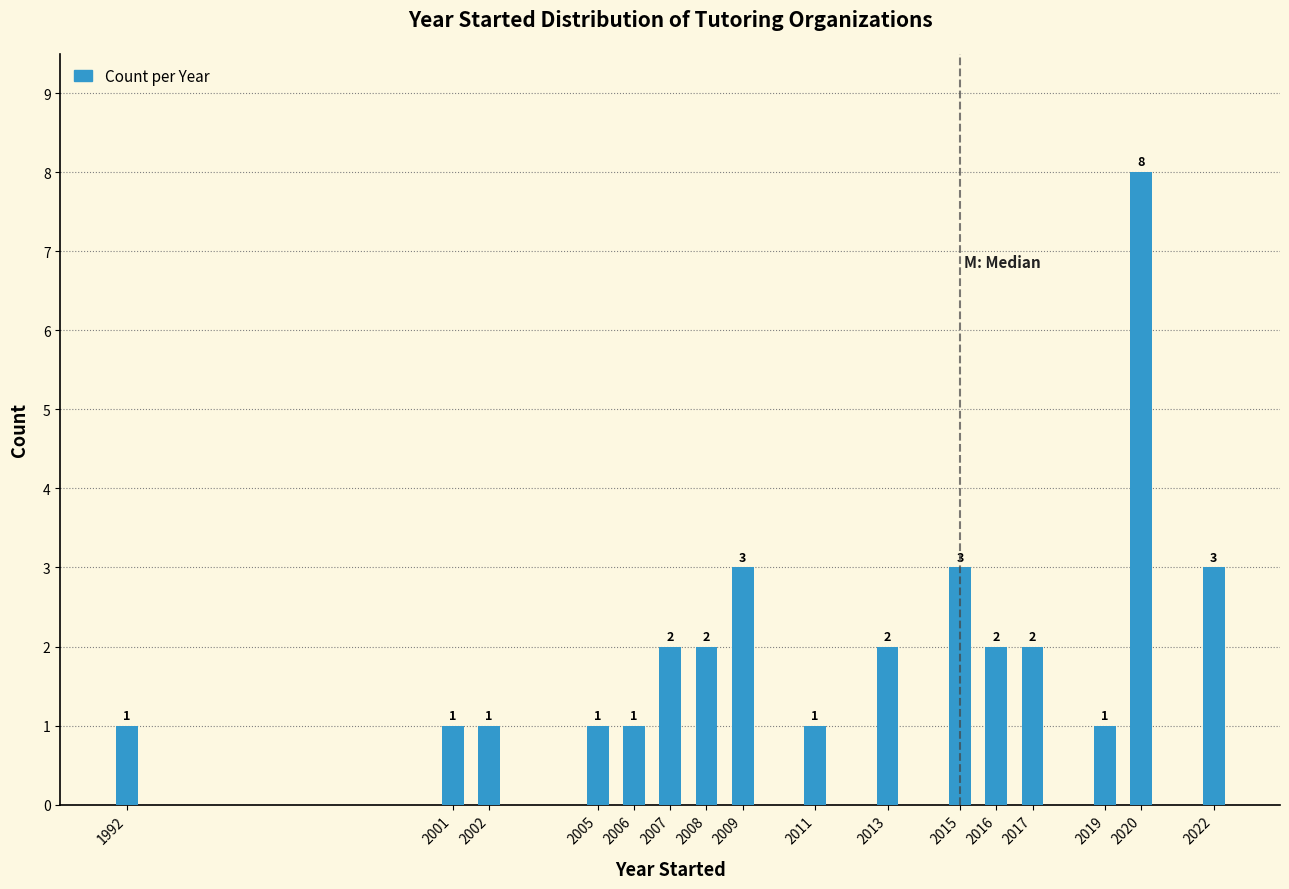

Reading left to right, extract all data points from this chart.

1	1	1	1	1	2	2	3	1	2	3	2	2	1	8	3